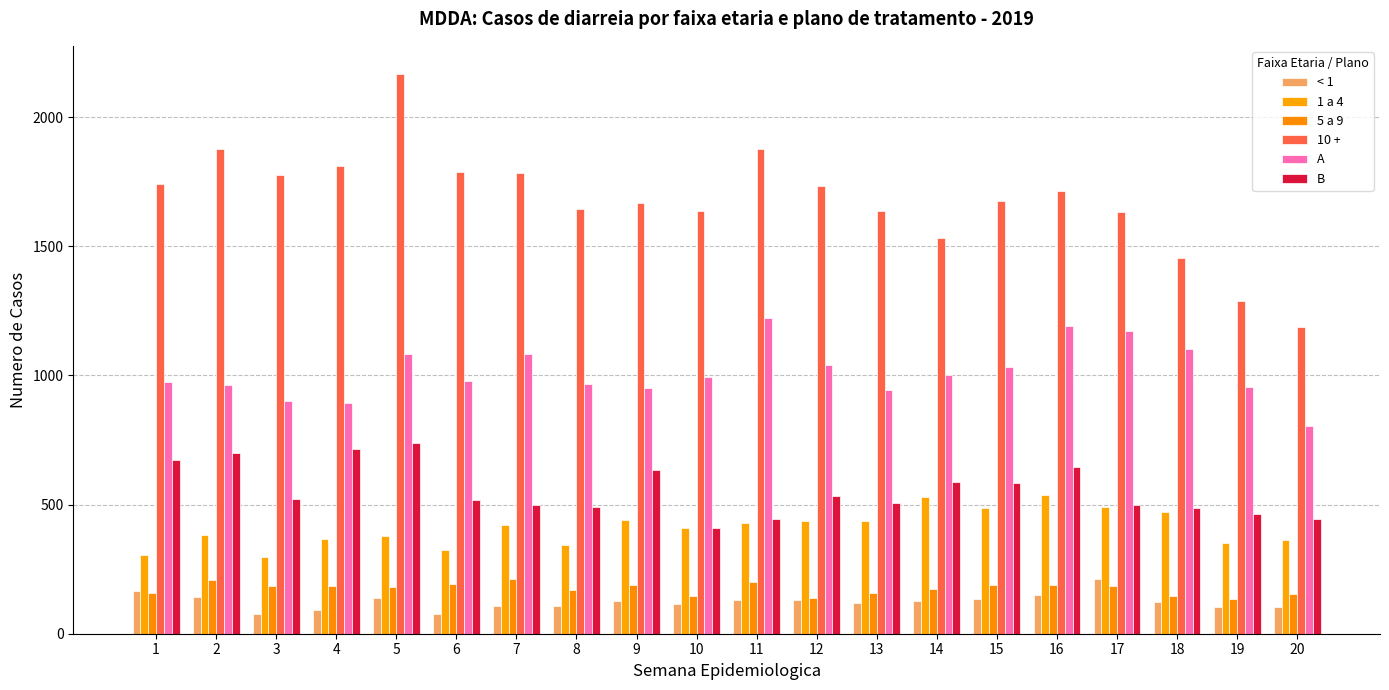

At which category is the sum across all series the highest?

5